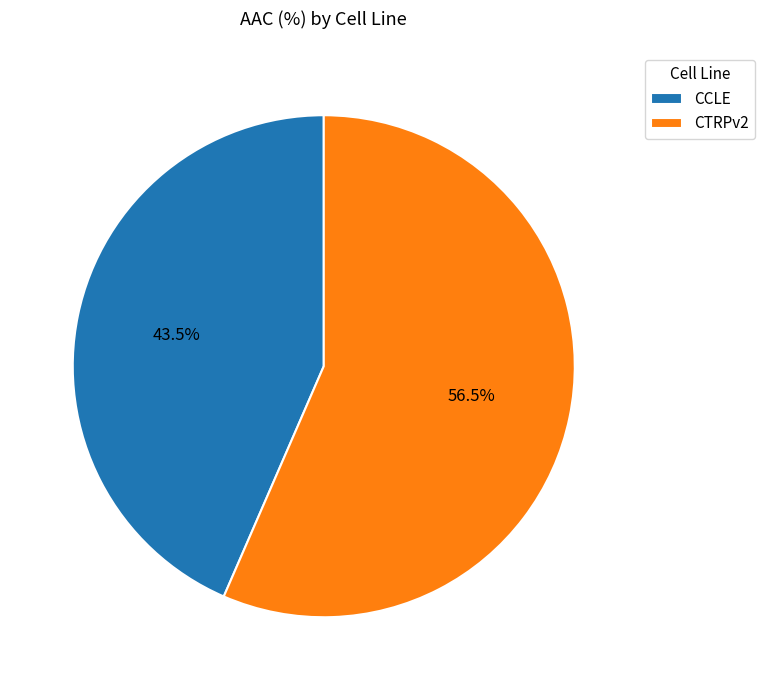

Does CCLE account for over 50% of the chart?

No